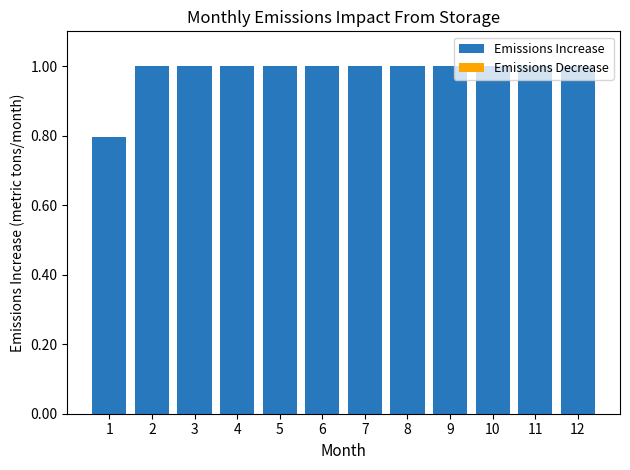

What is the minimum value shown in the chart?

0.8